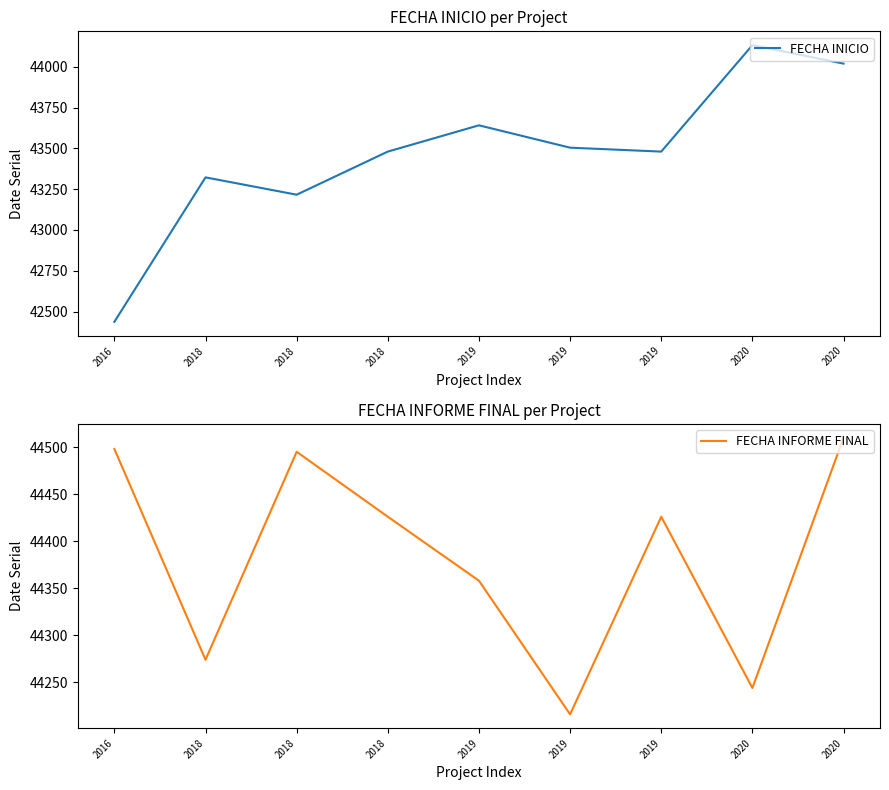

The FECHA INFORME FINAL series shows 27195 at 2018. True or false?

False